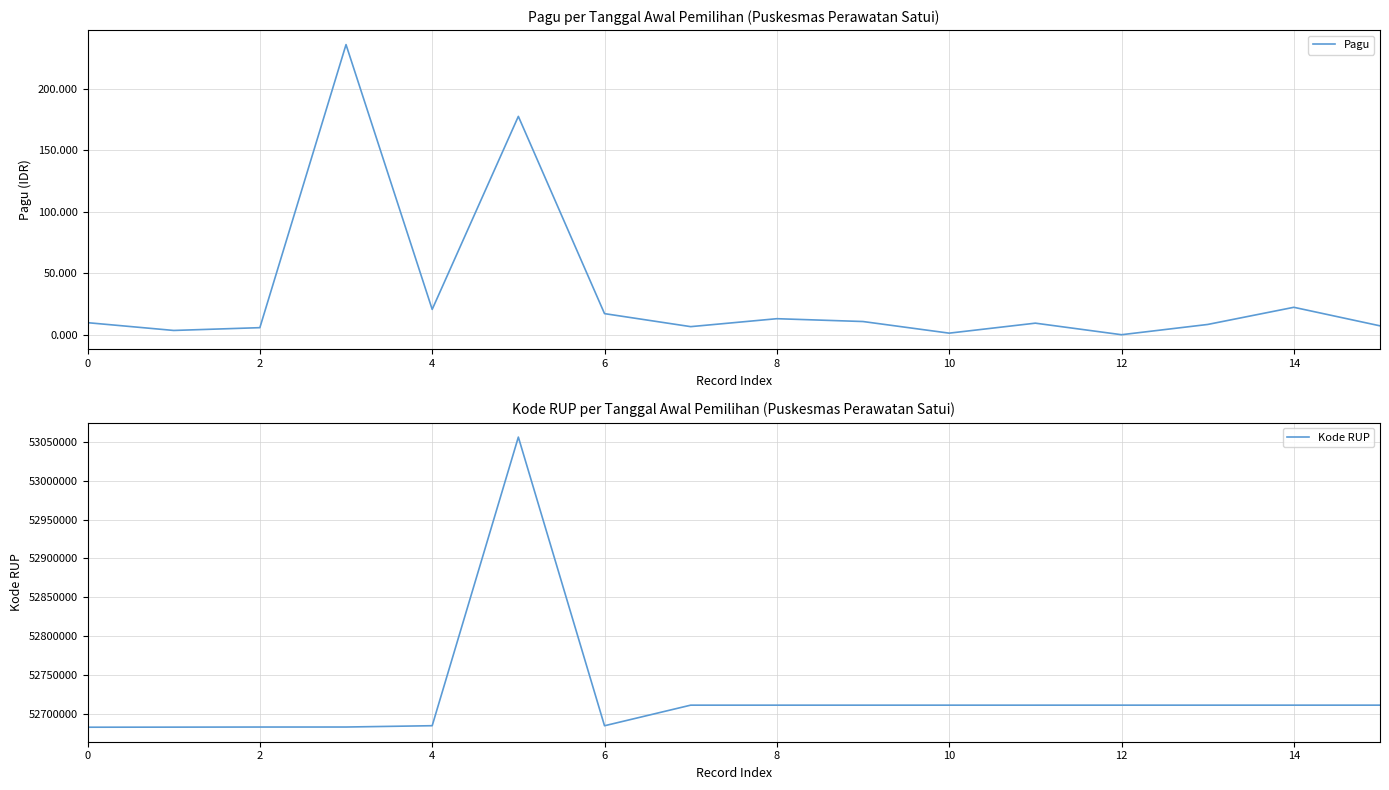

True or false: Pagu and Kode RUP cross at least once.

True